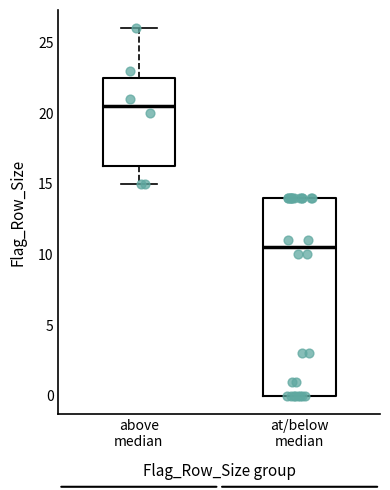

Where does the median line of the box for above median sit on the y-axis? The values are not printed on the chart, so give them approximately, as read against the axis.

20.5